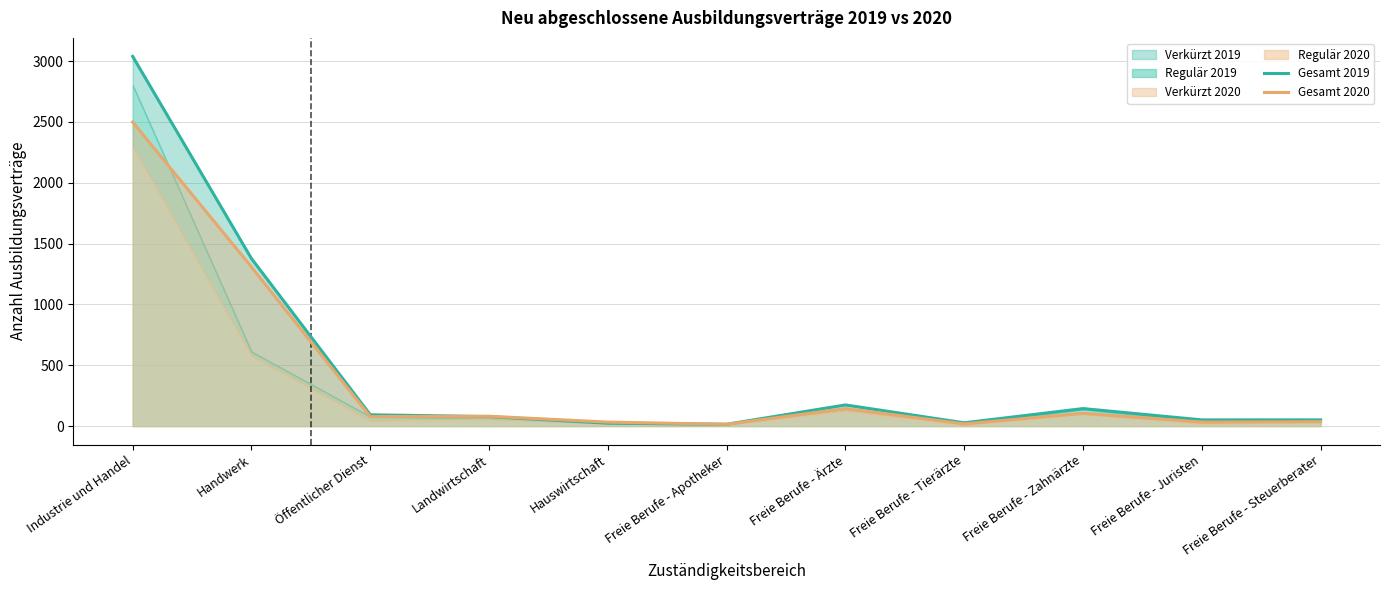

At which label does Gesamt 2019 reach its peak?

Industrie und Handel